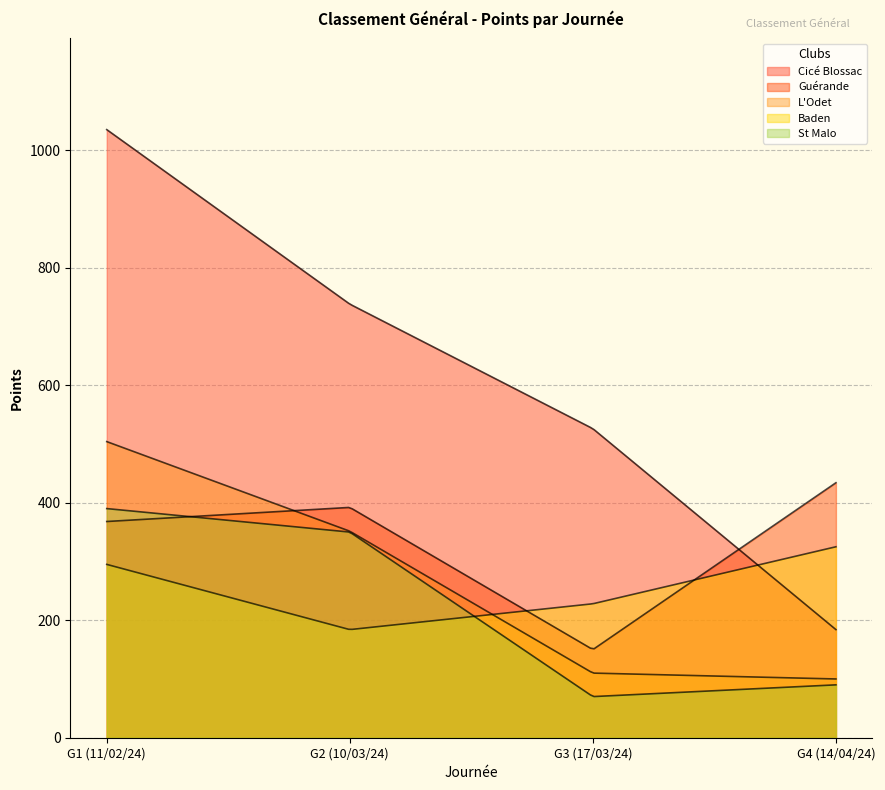

How many lines are shown in the chart?

5